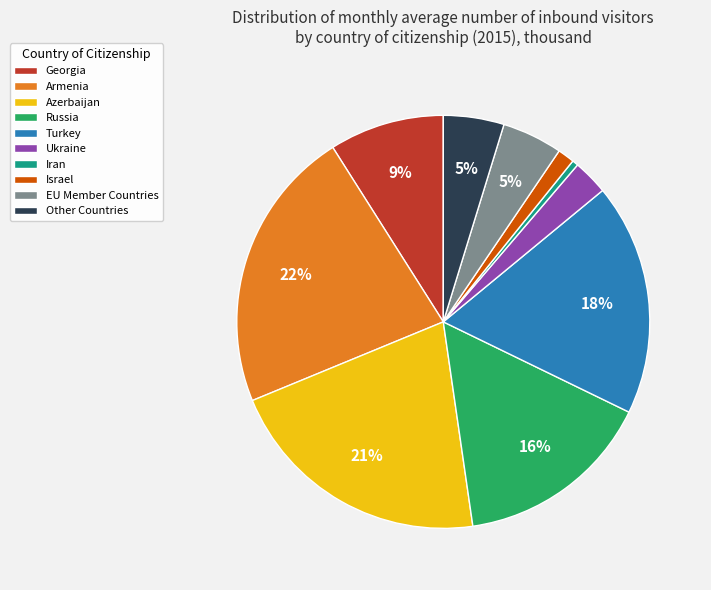

Between Georgia and Other Countries, which is larger?

Georgia